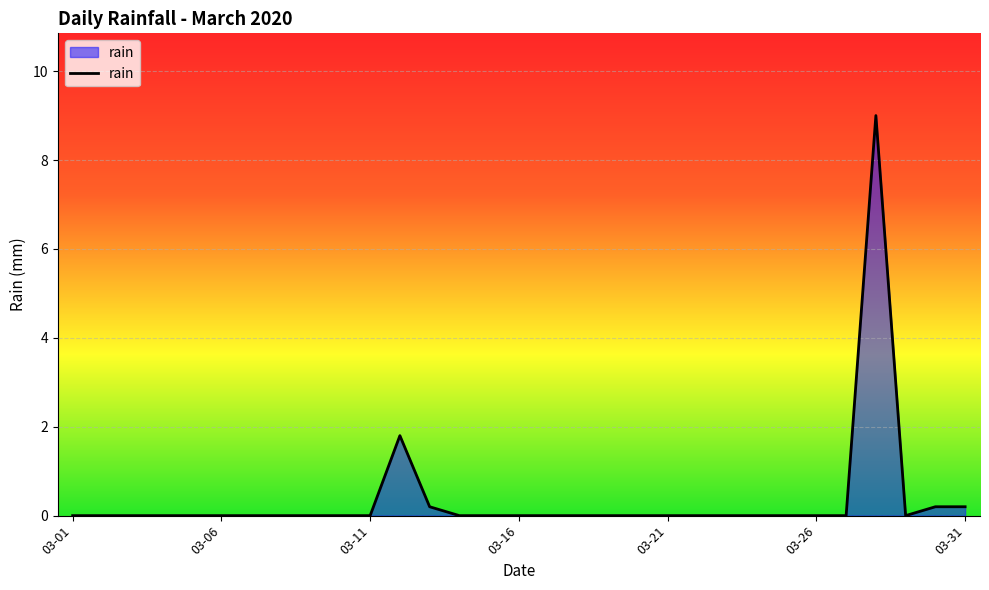

What is the maximum value shown in the chart?

9.0